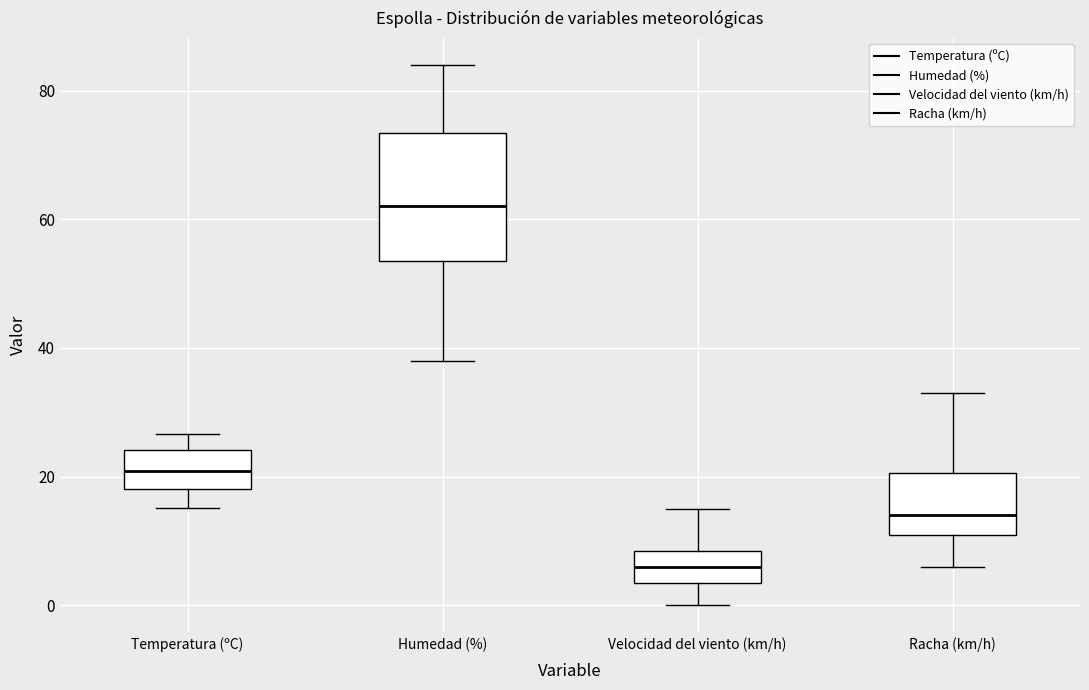

Reading left to right, read every box against the y-axis: the position of its median line, the range the box covers, and the ends of its whiskers. The values are not printed on the chart, so give them approximately, as read against the axis.

Temperatura (ºC): median 20, box 18 to 24, whiskers 16 to 26
Humedad (%): median 62, box 54 to 74, whiskers 38 to 84
Velocidad del viento (km/h): median 6, box 4 to 8, whiskers 0 to 16
Racha (km/h): median 14, box 12 to 20, whiskers 6 to 34